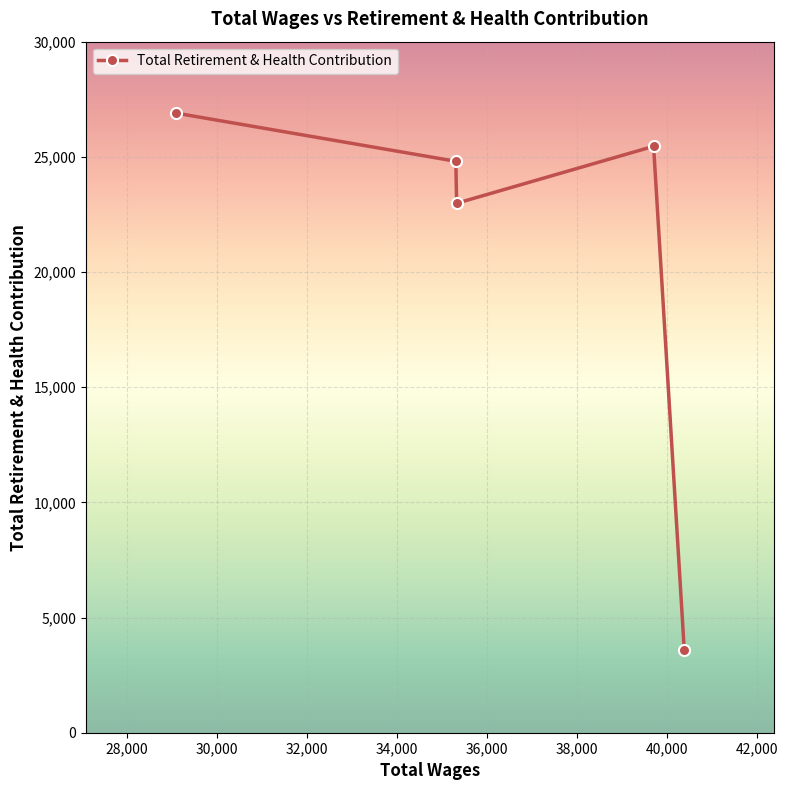

What is the average value?

20745